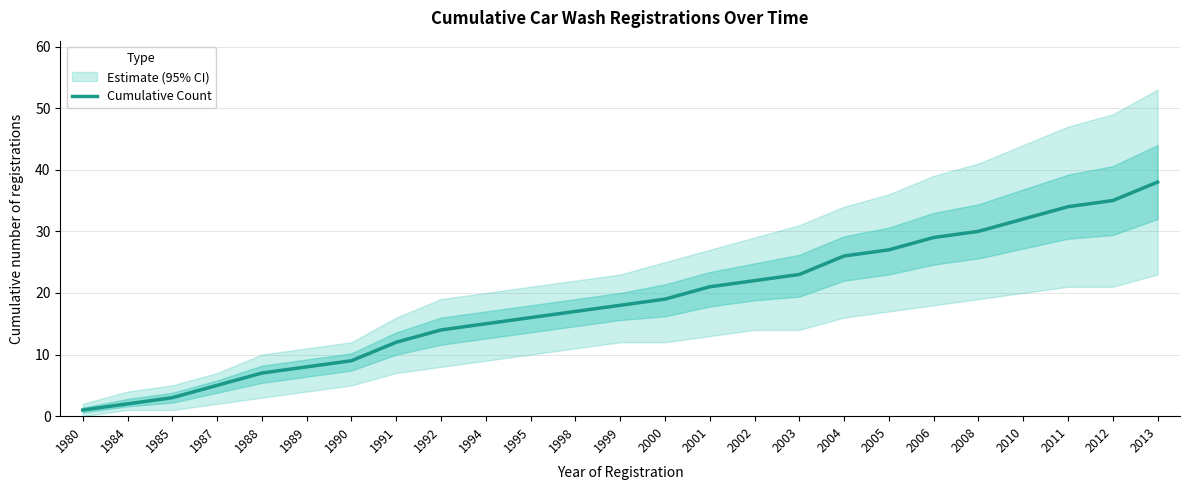

What is the difference between the values at 2006 and 2000?

10